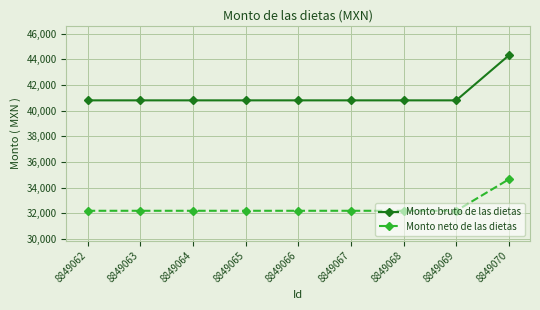

True or false: Monto bruto de las dietas and Monto neto de las dietas intersect in this chart.

False